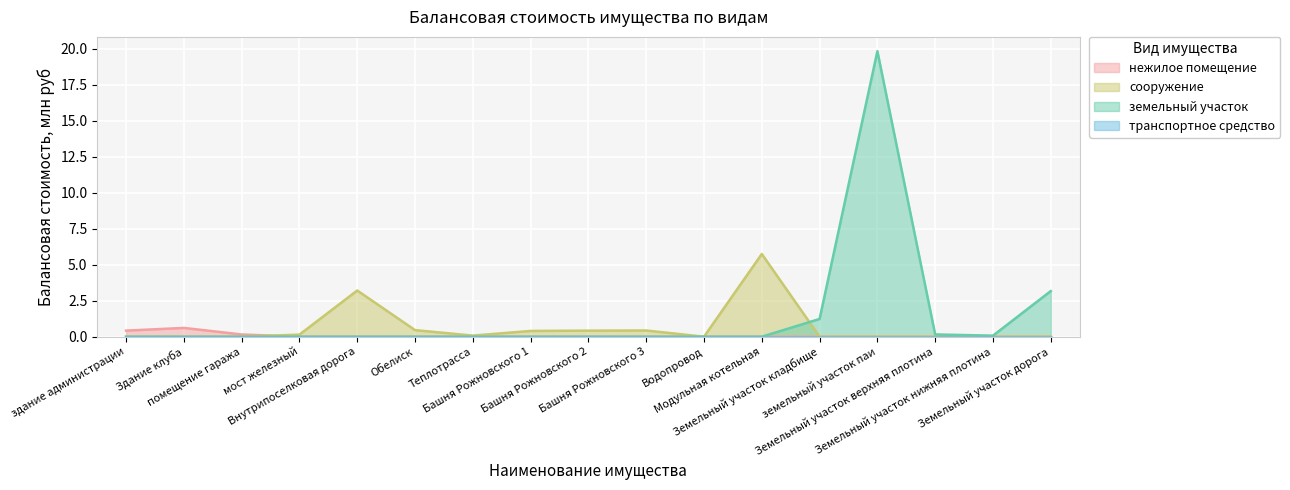

Between здание администрации and Теплотрасса, which is larger?

здание администрации